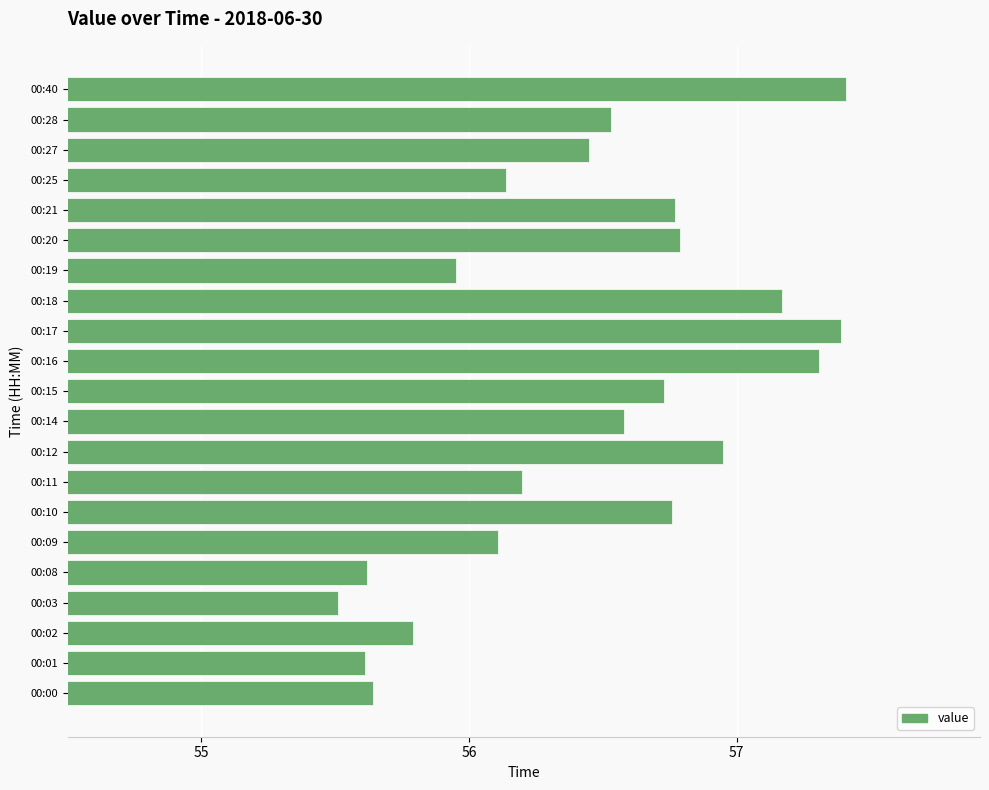

The value at 00:21 is 39.1. True or false?

False